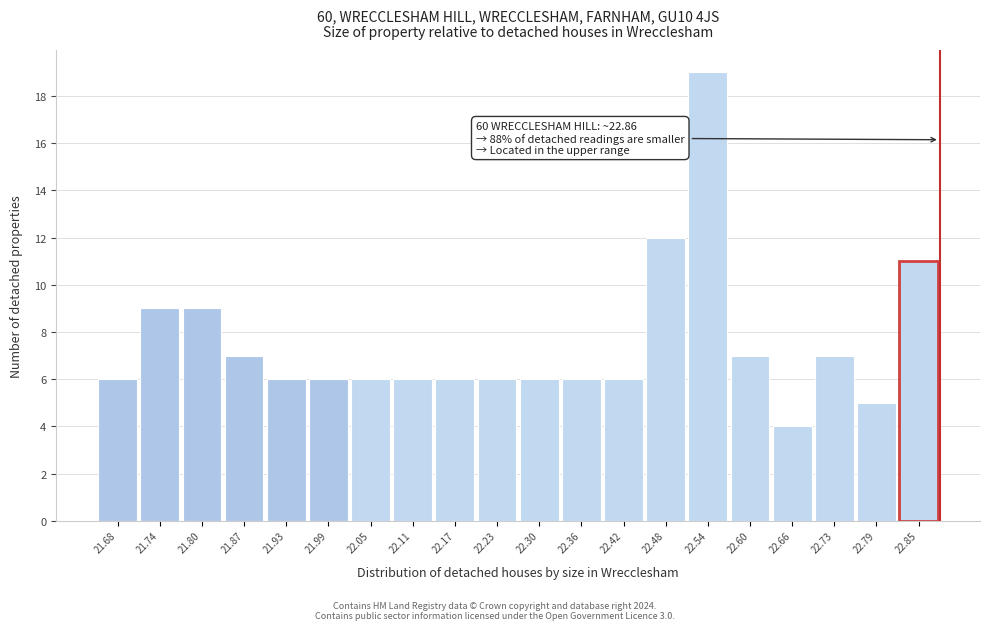

Over which range of the x-axis is the bar tallest?

22.51 to 22.57